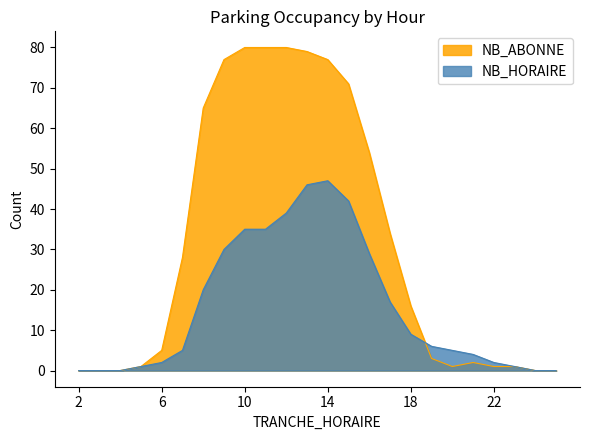

How many times do NB_ABONNE and NB_HORAIRE cross each other?

1